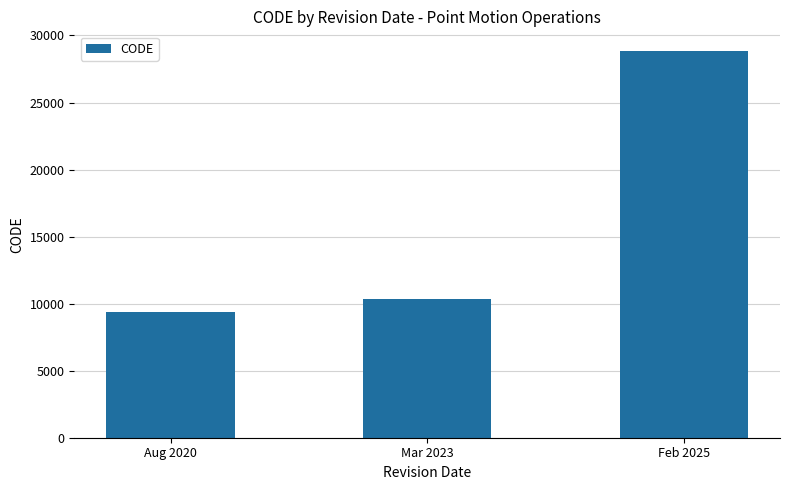

Rank the categories by value from highest to lowest.

Feb 2025, Mar 2023, Aug 2020